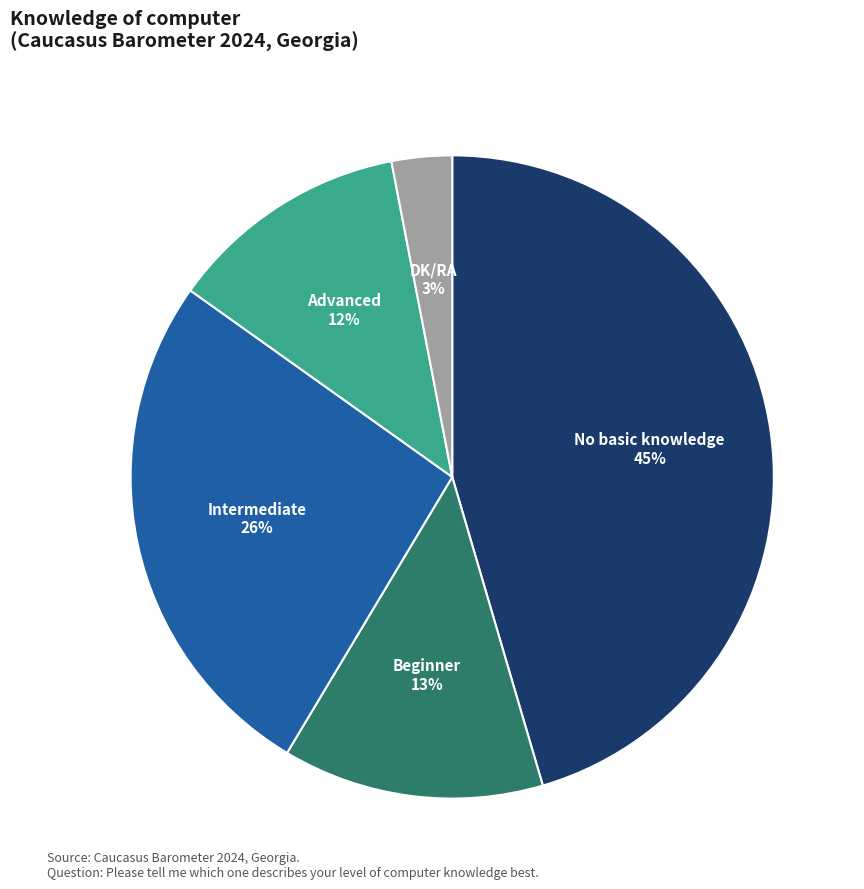

Is there a majority slice in this chart?

No